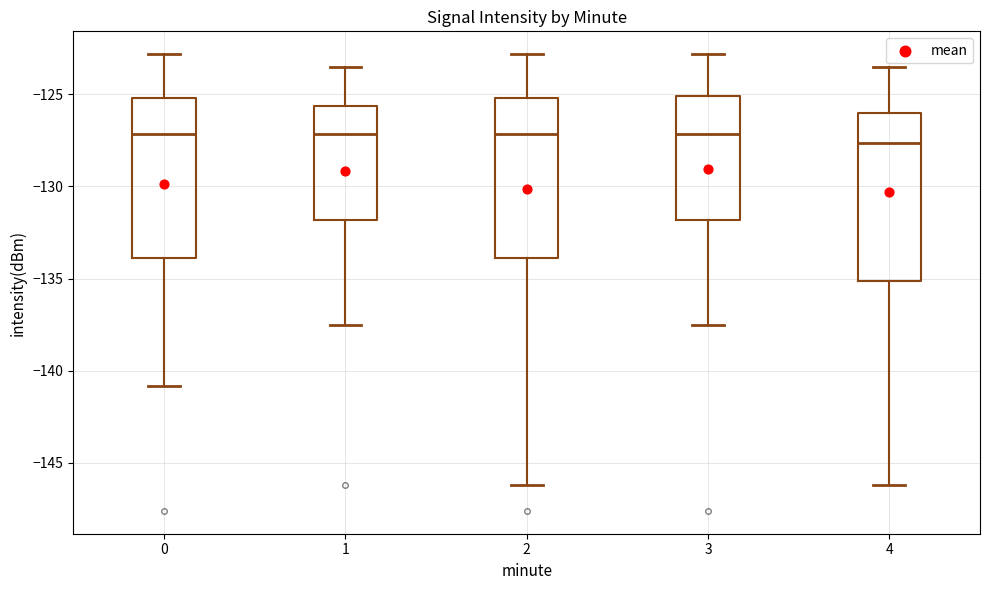

Reading left to right, read every box against the y-axis: the position of its median line, the range the box covers, and the ends of its whiskers. The values are not printed on the chart, so give them approximately, as read against the axis.

0: median -127.0, box -134.0 to -125.0, whiskers -141.0 to -123.0
1: median -127.0, box -132.0 to -125.5, whiskers -137.5 to -123.5
2: median -127.0, box -134.0 to -125.0, whiskers -146.0 to -123.0
3: median -127.0, box -132.0 to -125.0, whiskers -137.5 to -123.0
4: median -127.5, box -135.0 to -126.0, whiskers -146.0 to -123.5